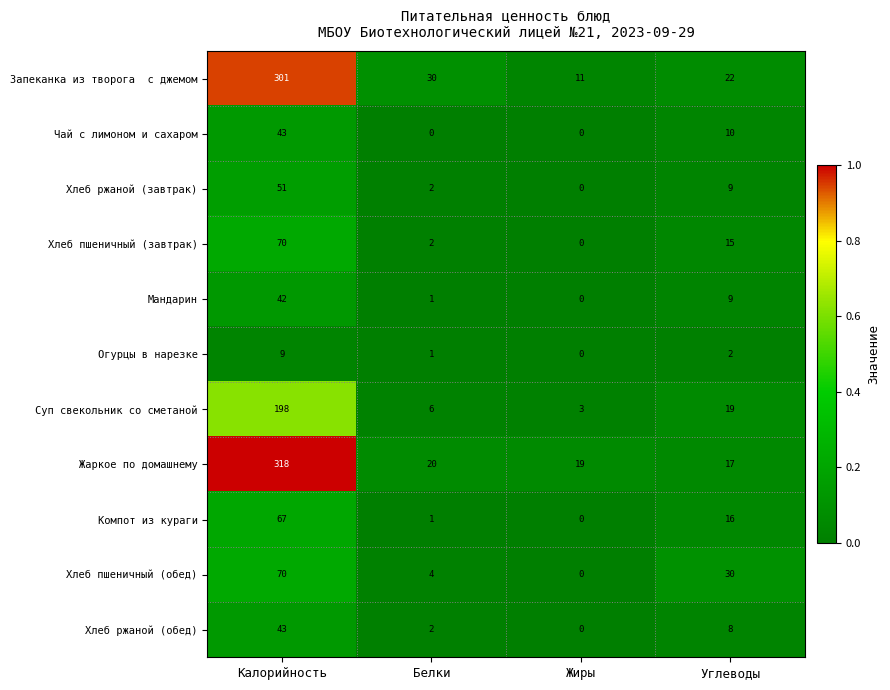

At which label is Жаркое по домашнему closest to 167?

Белки